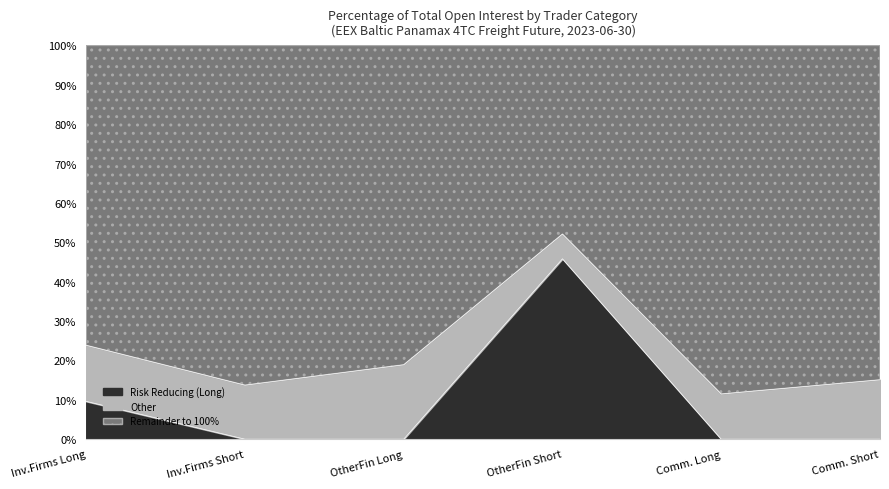

The value of Other Long at Investment Firms (Long) is 9.8. True or false?

False